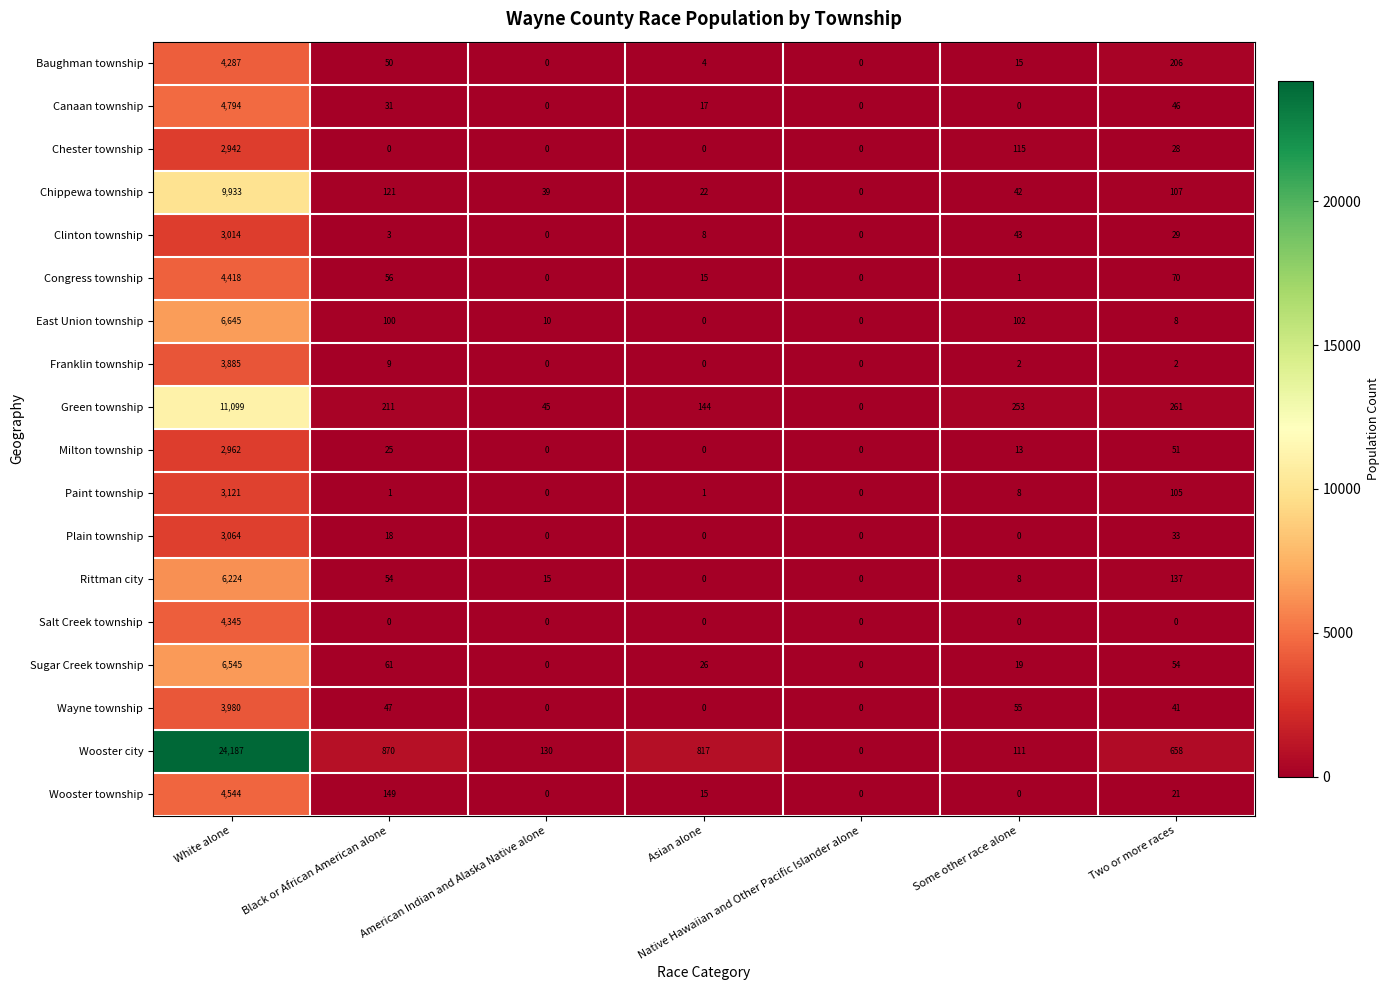

Where is Plain township nearest to the value 1532?

Two or more races